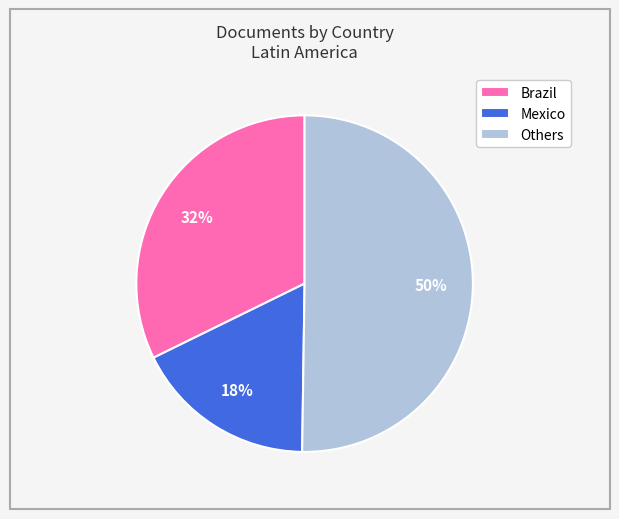

Count the number of slices in the pie.

3